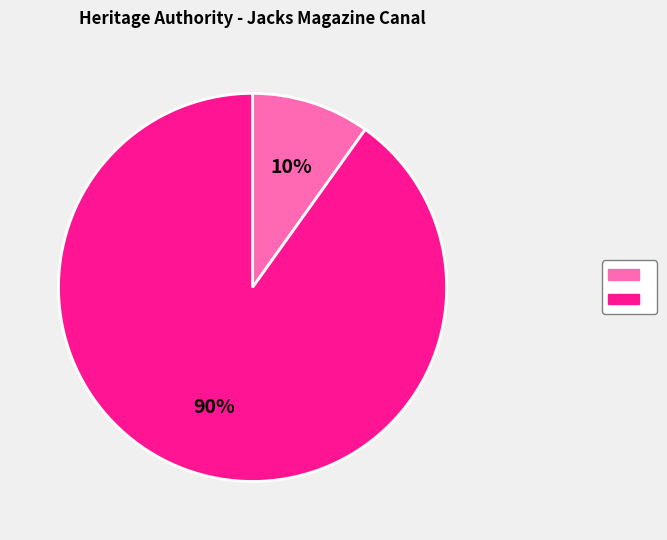

Is there a majority slice in this chart?

Yes